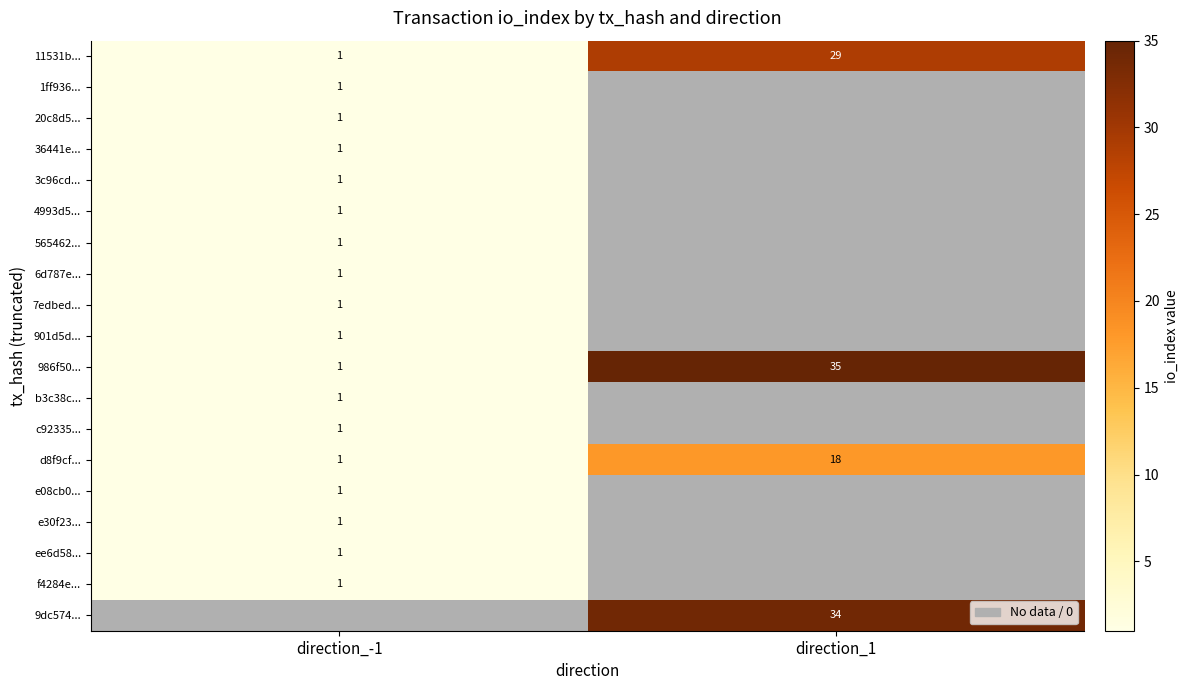

What is the difference between the 11531b... values at direction_1 and direction_-1?

28